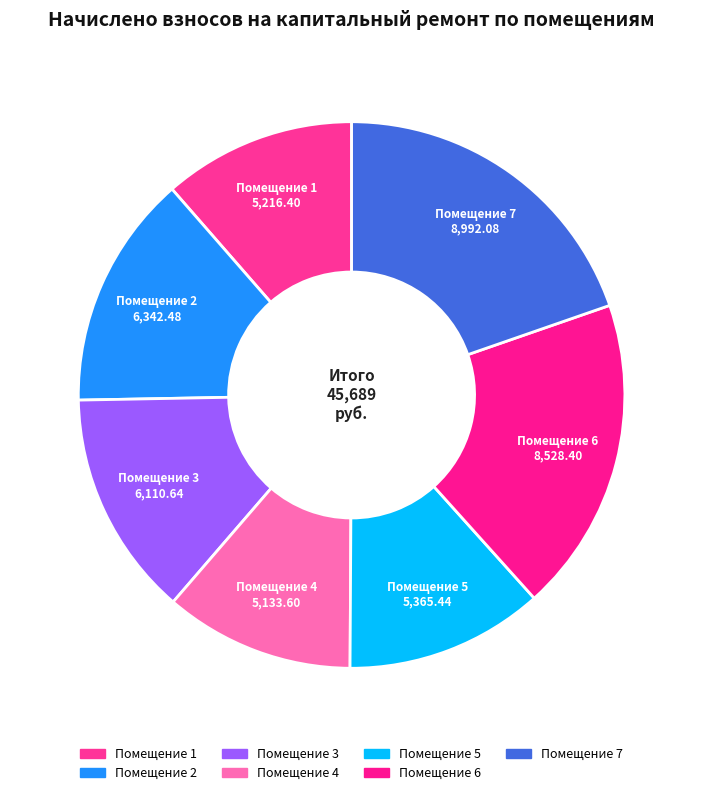

How many slices are in this pie chart?

7